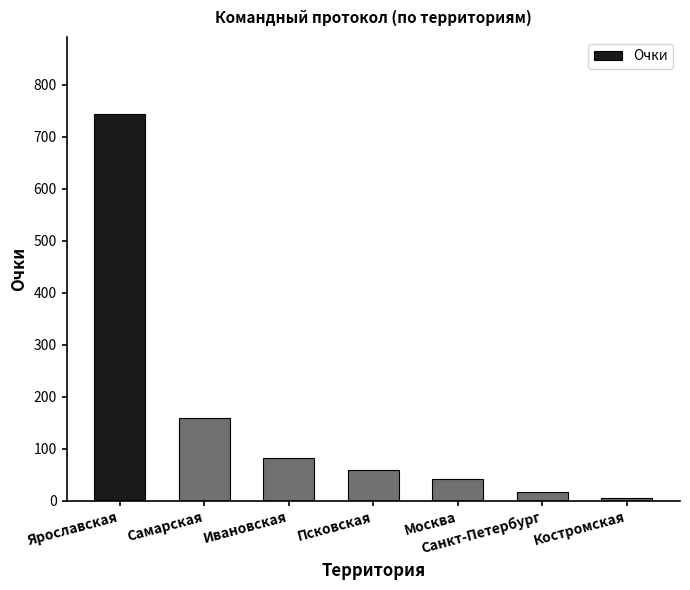

True or false: the data shows 743 at Ярославская.

True